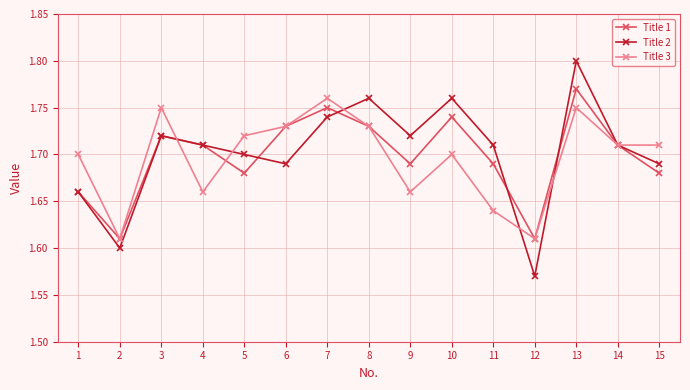

At which label does Title 1 reach its peak?

13